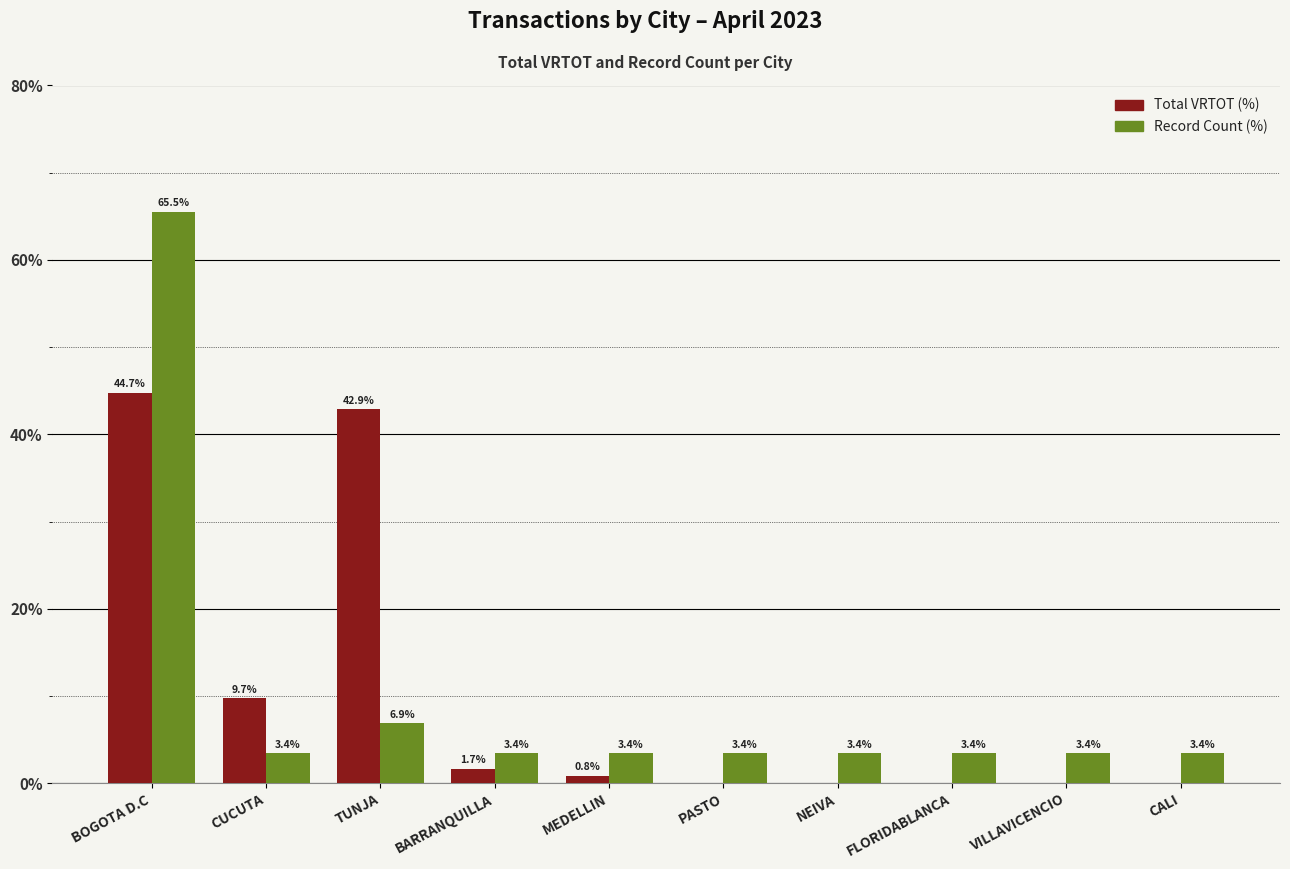

How many groups of bars are there?

10